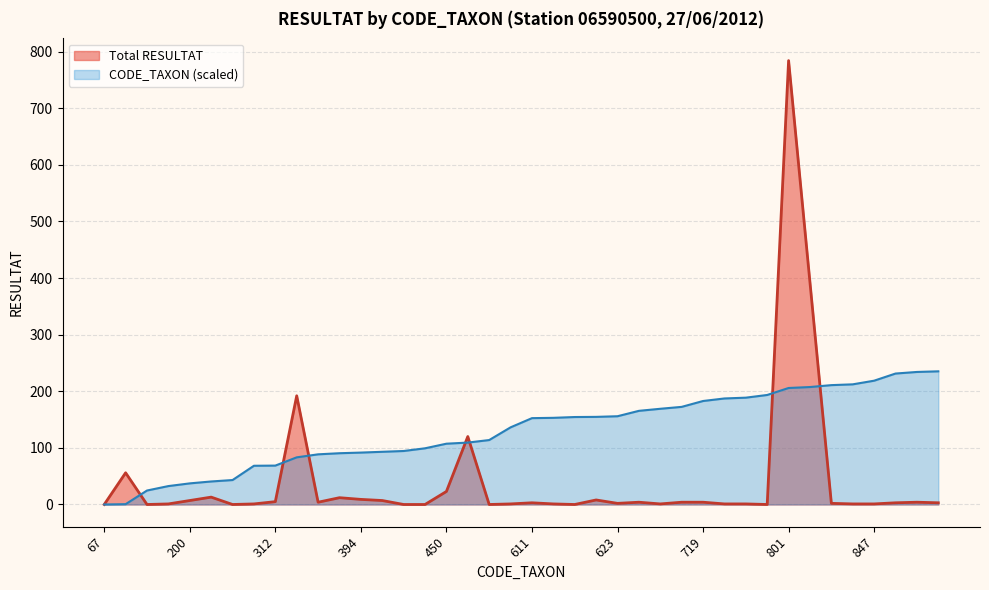

Is it true that CODE_TAXON equals 99.2 at 421?

True